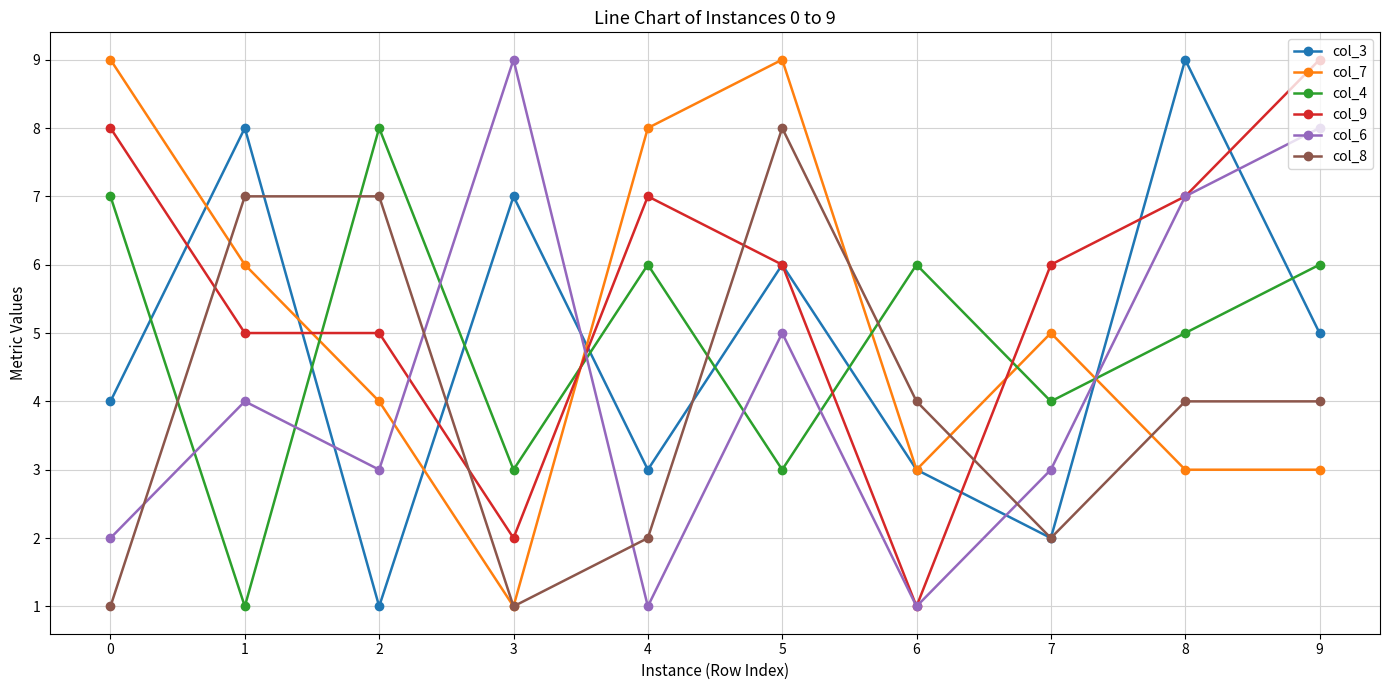

What is the difference between the second highest and second lowest values in the col_9 series?

6